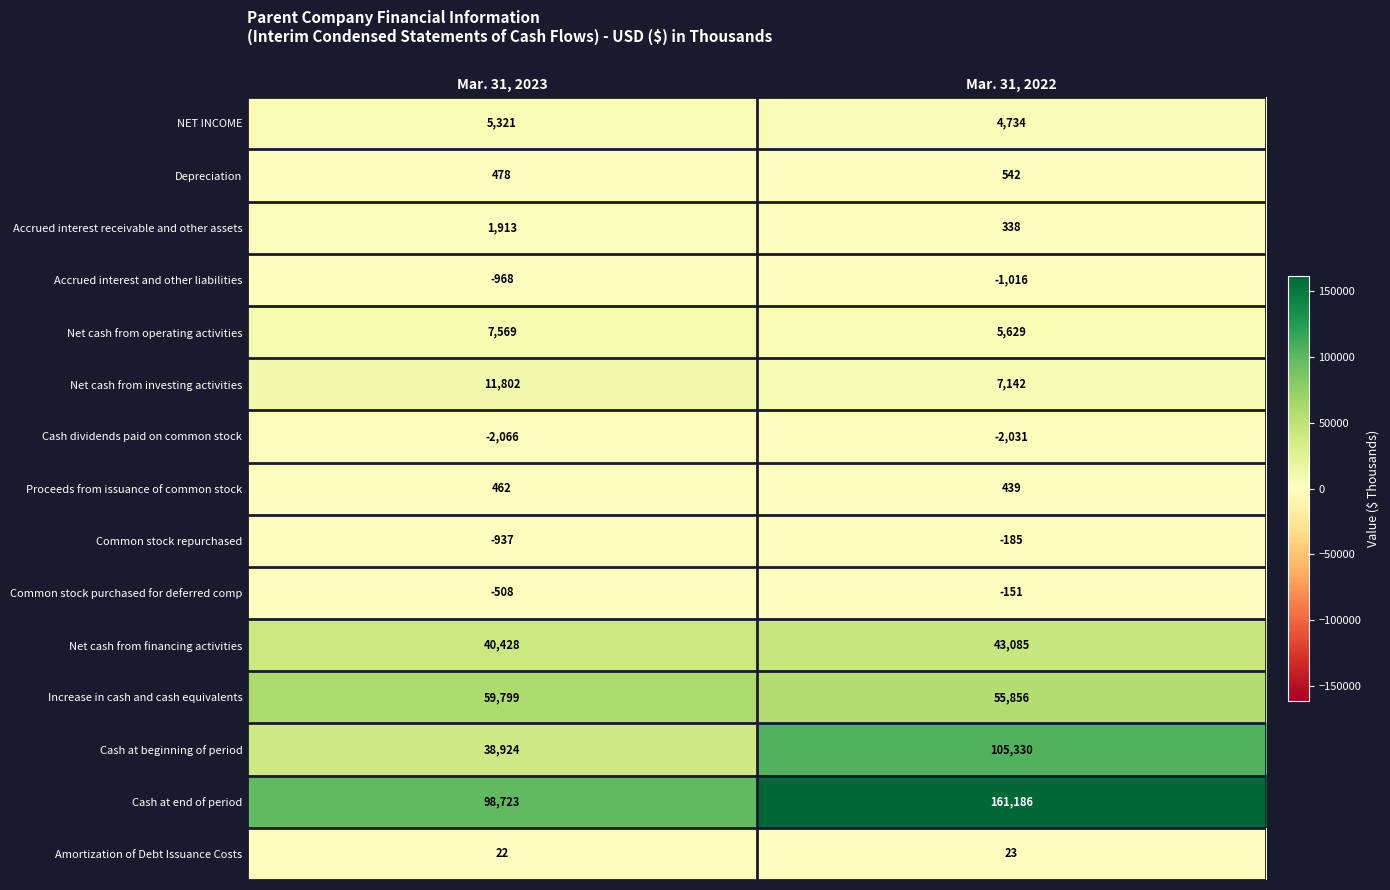

The Net cash from investing activities series shows 11802 at Mar. 31, 2023. True or false?

True